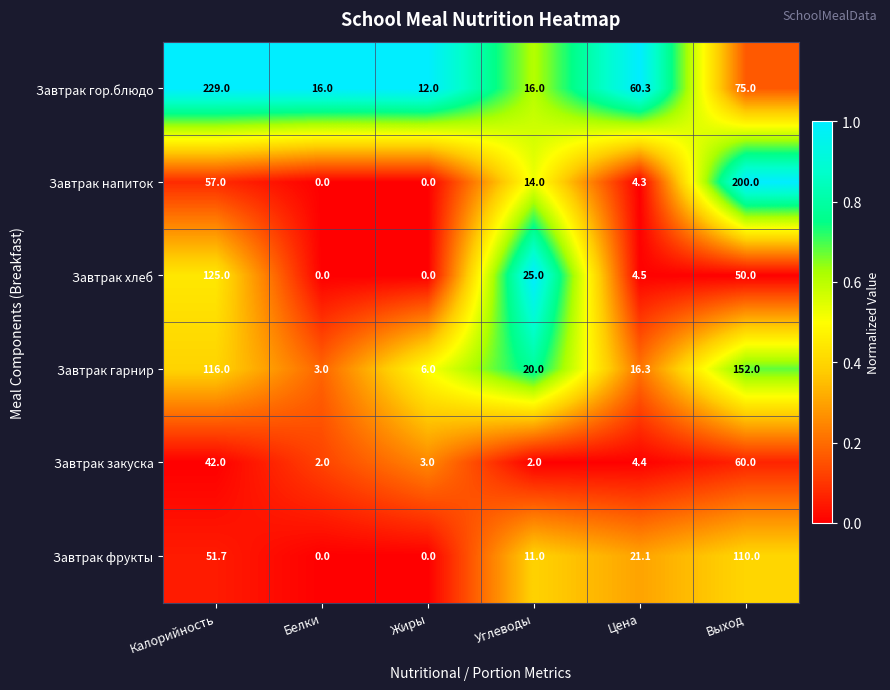

What is the sum of all Завтрак гор.блюдо values?

408.3